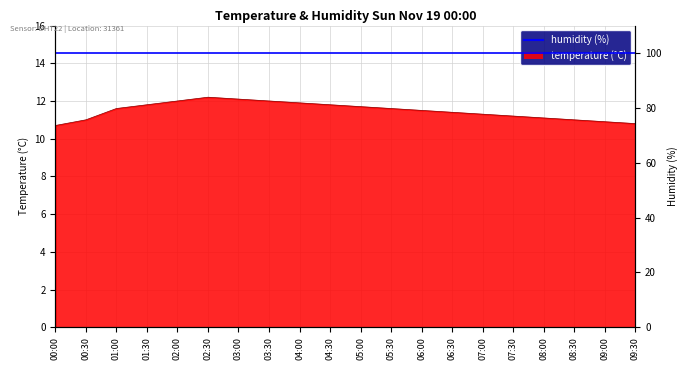

How many interior local peaks (higher than both neighbors) does the data have?

1